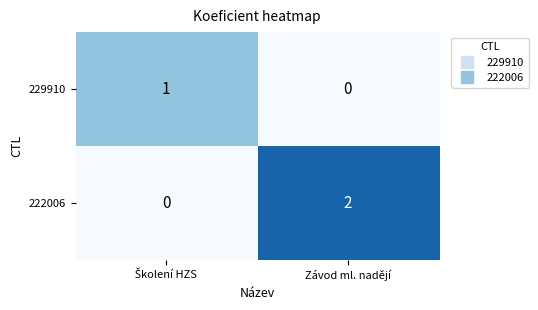

Reading left to right, extract all data points from this chart.

229910: 1	0
222006: 0	2